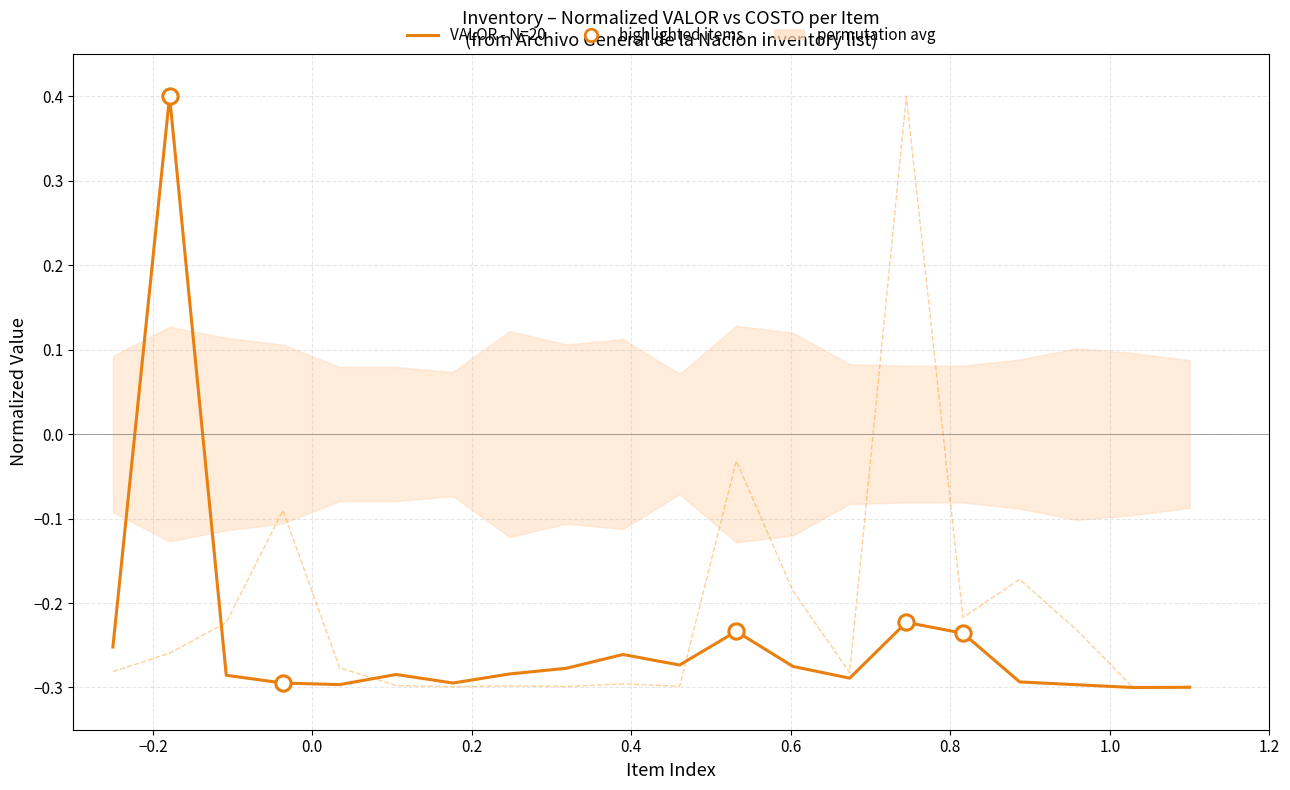

What is the total value across all series at 0.0?

-0.5